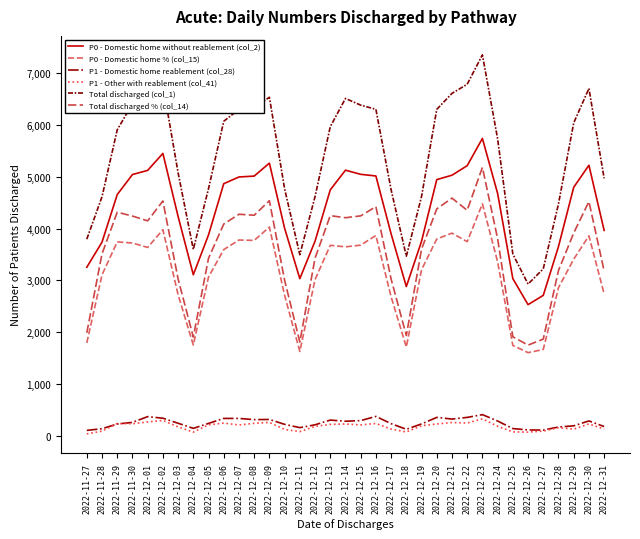

True or false: P1 - Domestic home reablement (col_28) and Total discharged (col_1) cross at least once.

False